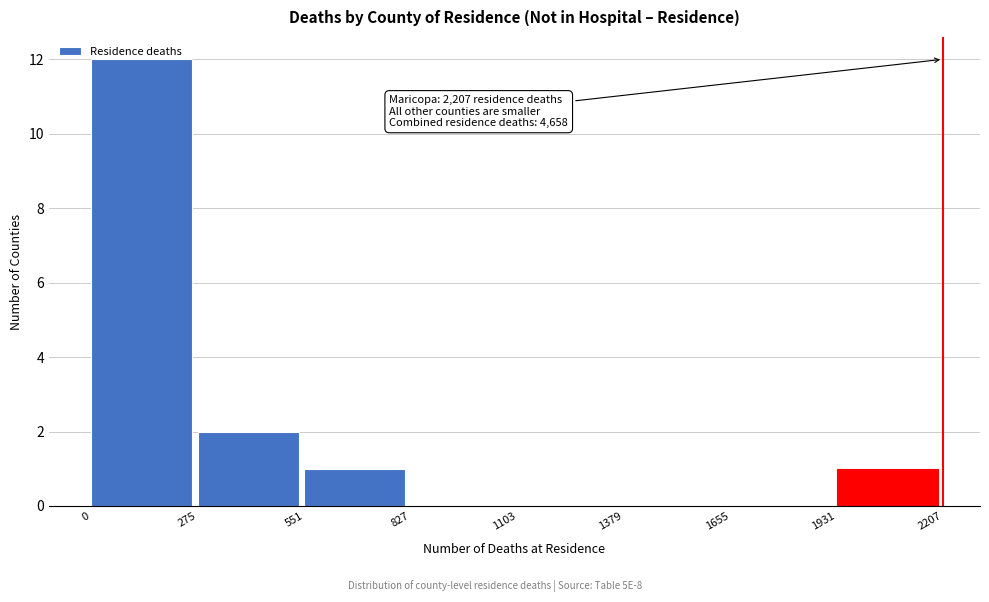

Which range on the x-axis has the tallest bar?

0 to 275